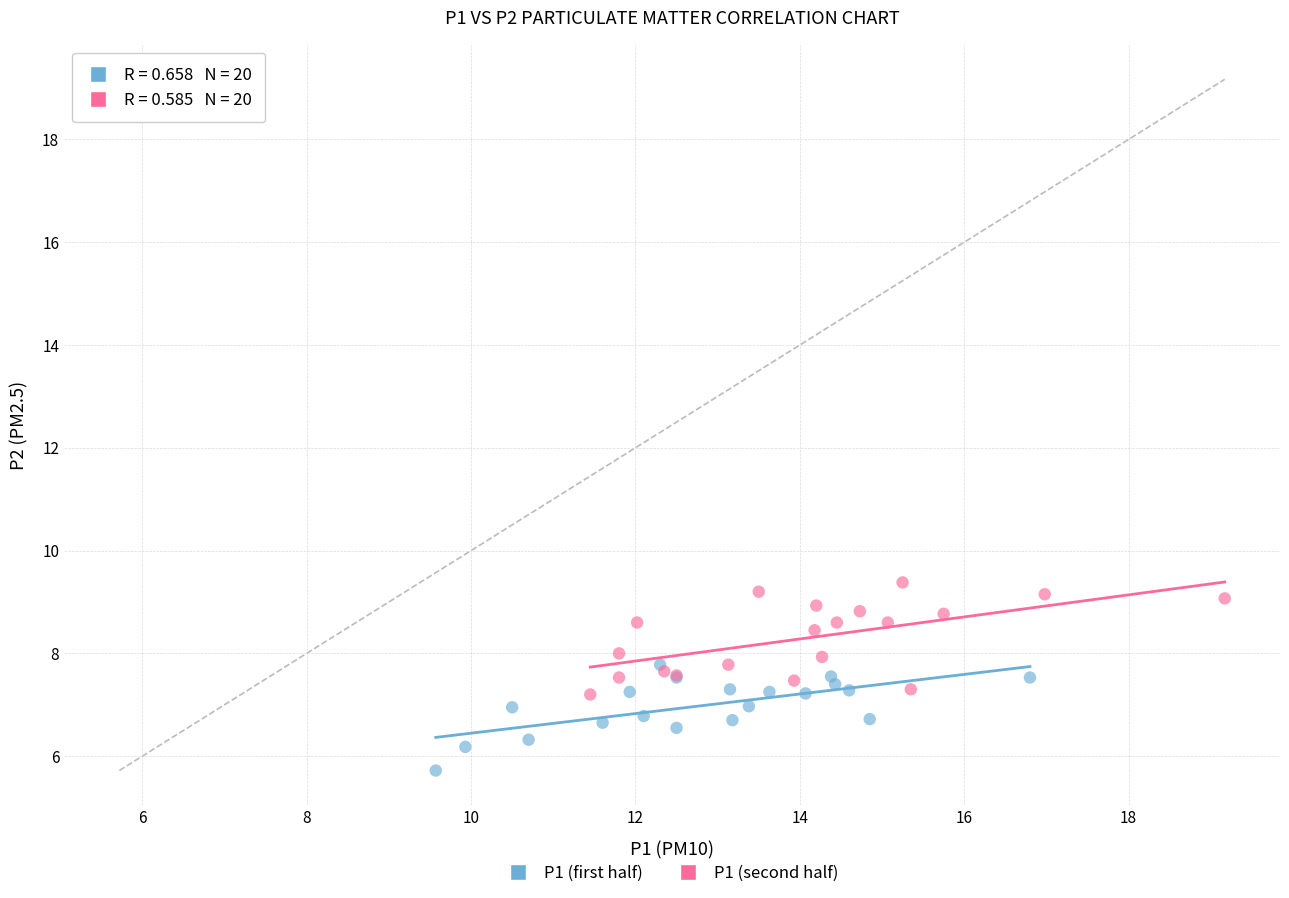

Which series reaches the maximum Y coordinate?

P1 (second half)